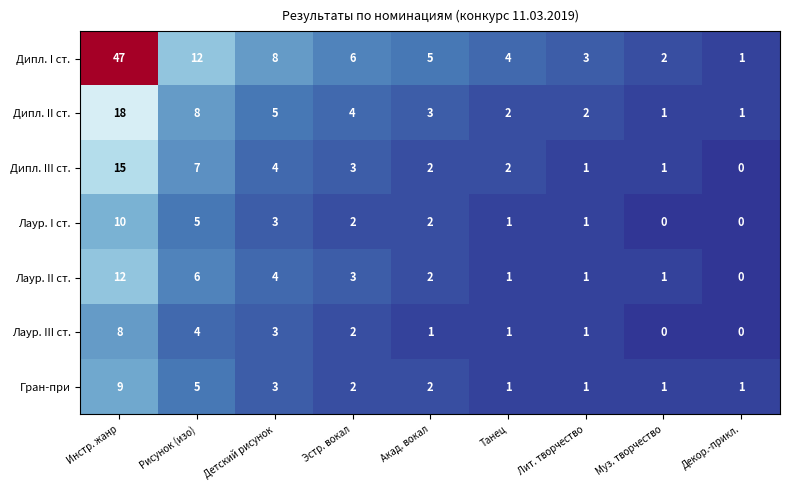

Where is Дипл. I ст. nearest to the value 24?

Рисунок (изо)